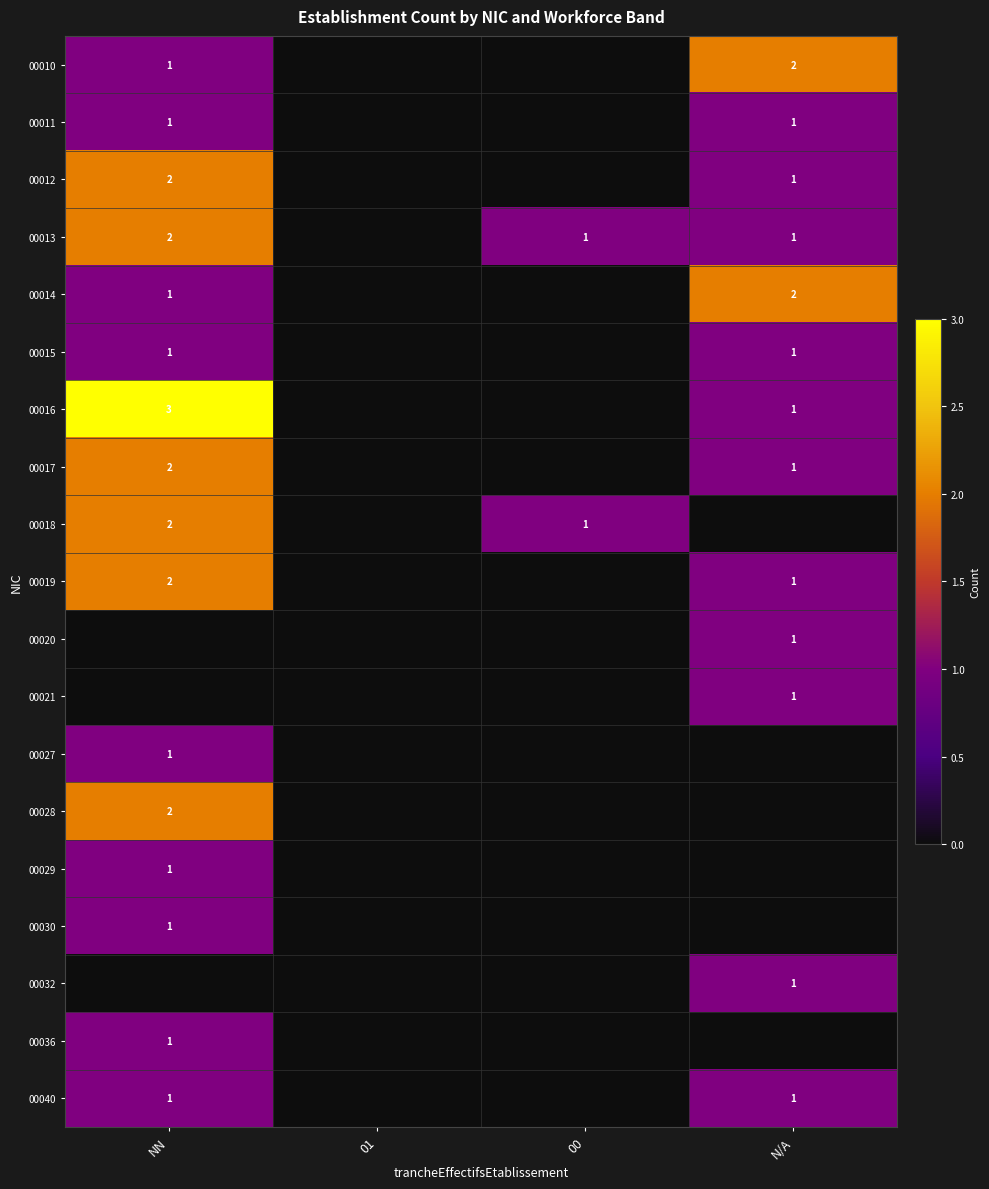

The value of 00010 at N/A is 2. True or false?

True